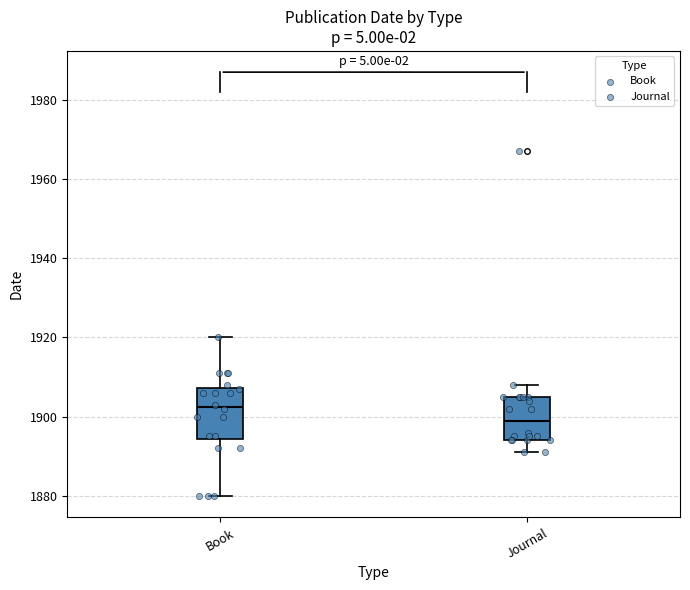

Reading left to right, read every box against the y-axis: the position of its median line, the range the box covers, and the ends of its whiskers. The values are not printed on the chart, so give them approximately, as read against the axis.

Book: median 1902, box 1894 to 1908, whiskers 1880 to 1920
Journal: median 1900, box 1894 to 1906, whiskers 1892 to 1908